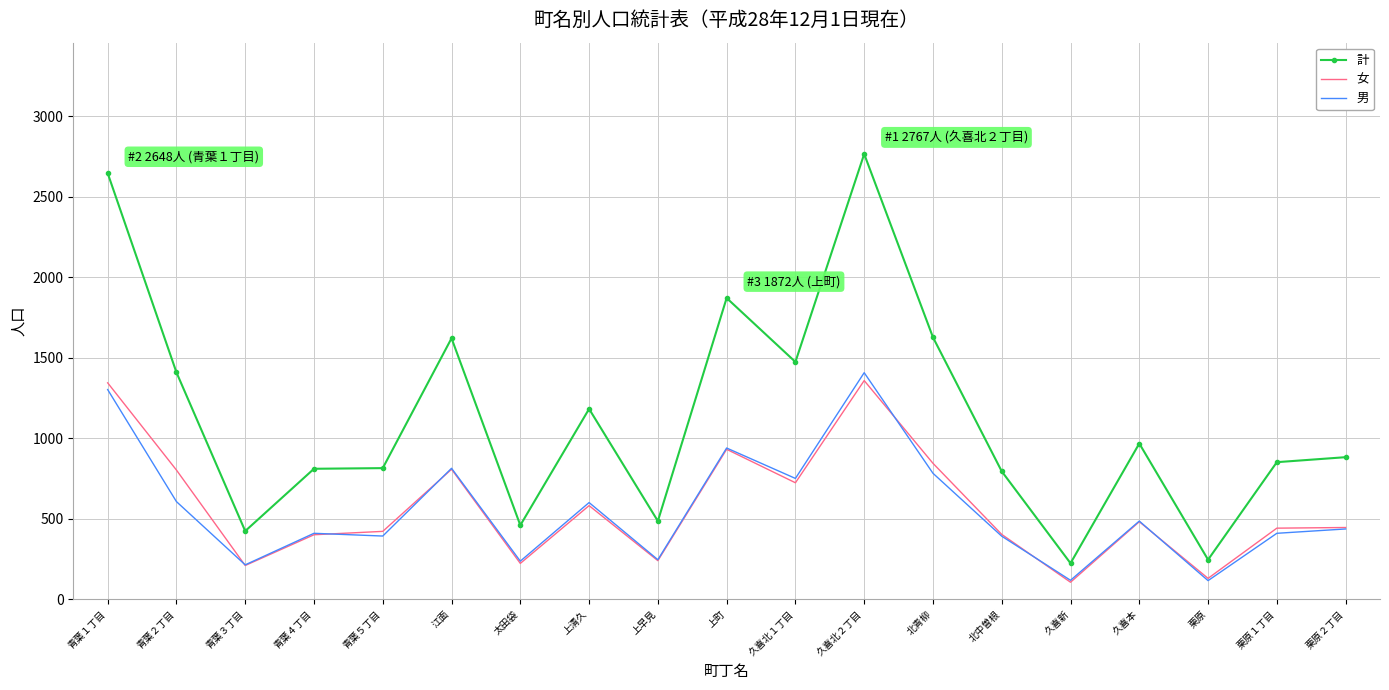

What value does the 男 series have at 青葉５丁目?

393